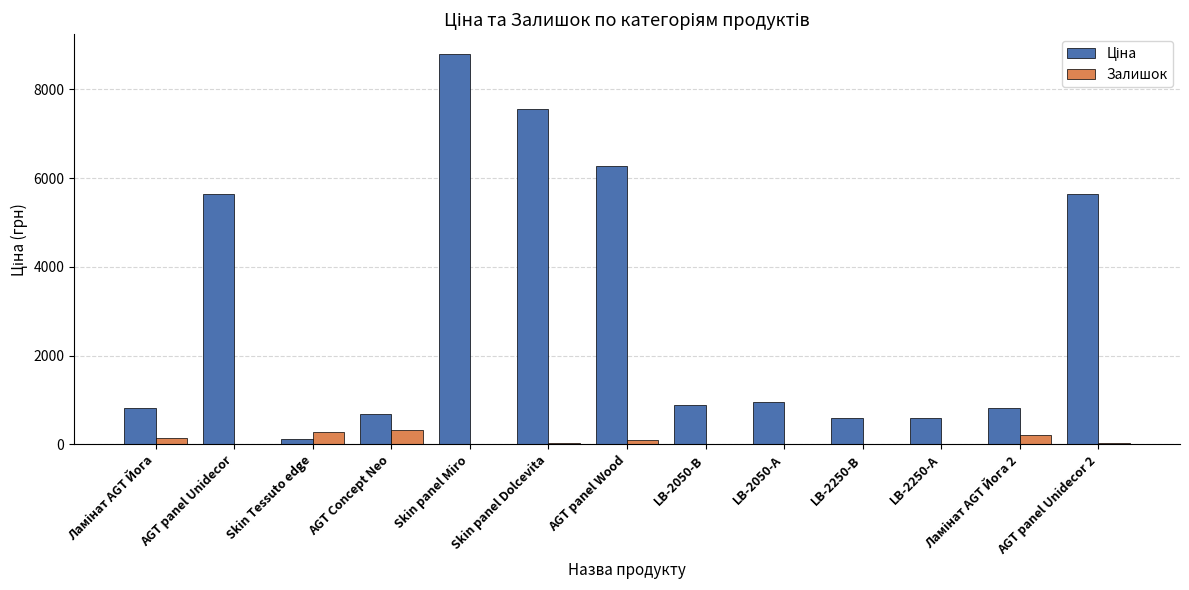

What is the maximum value shown in the chart?

8797.6